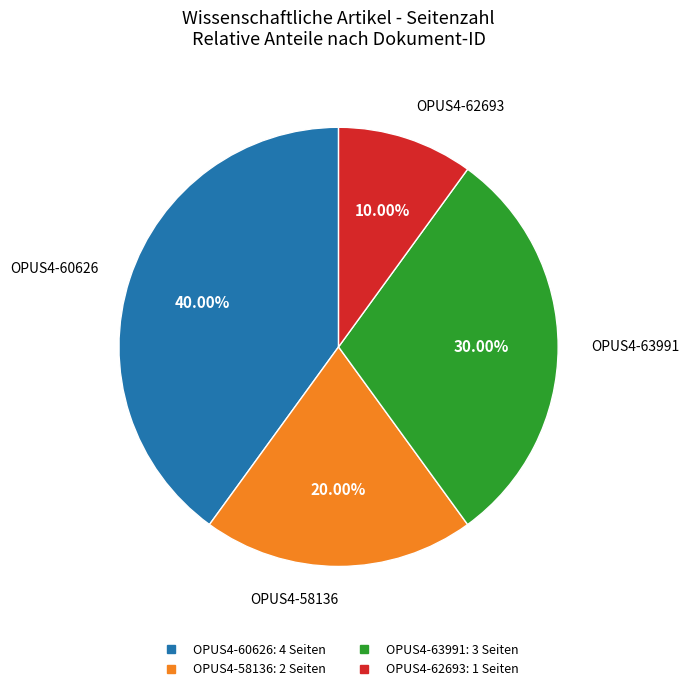

To the nearest percent, what portion does OPUS4-63991 represent?

30%